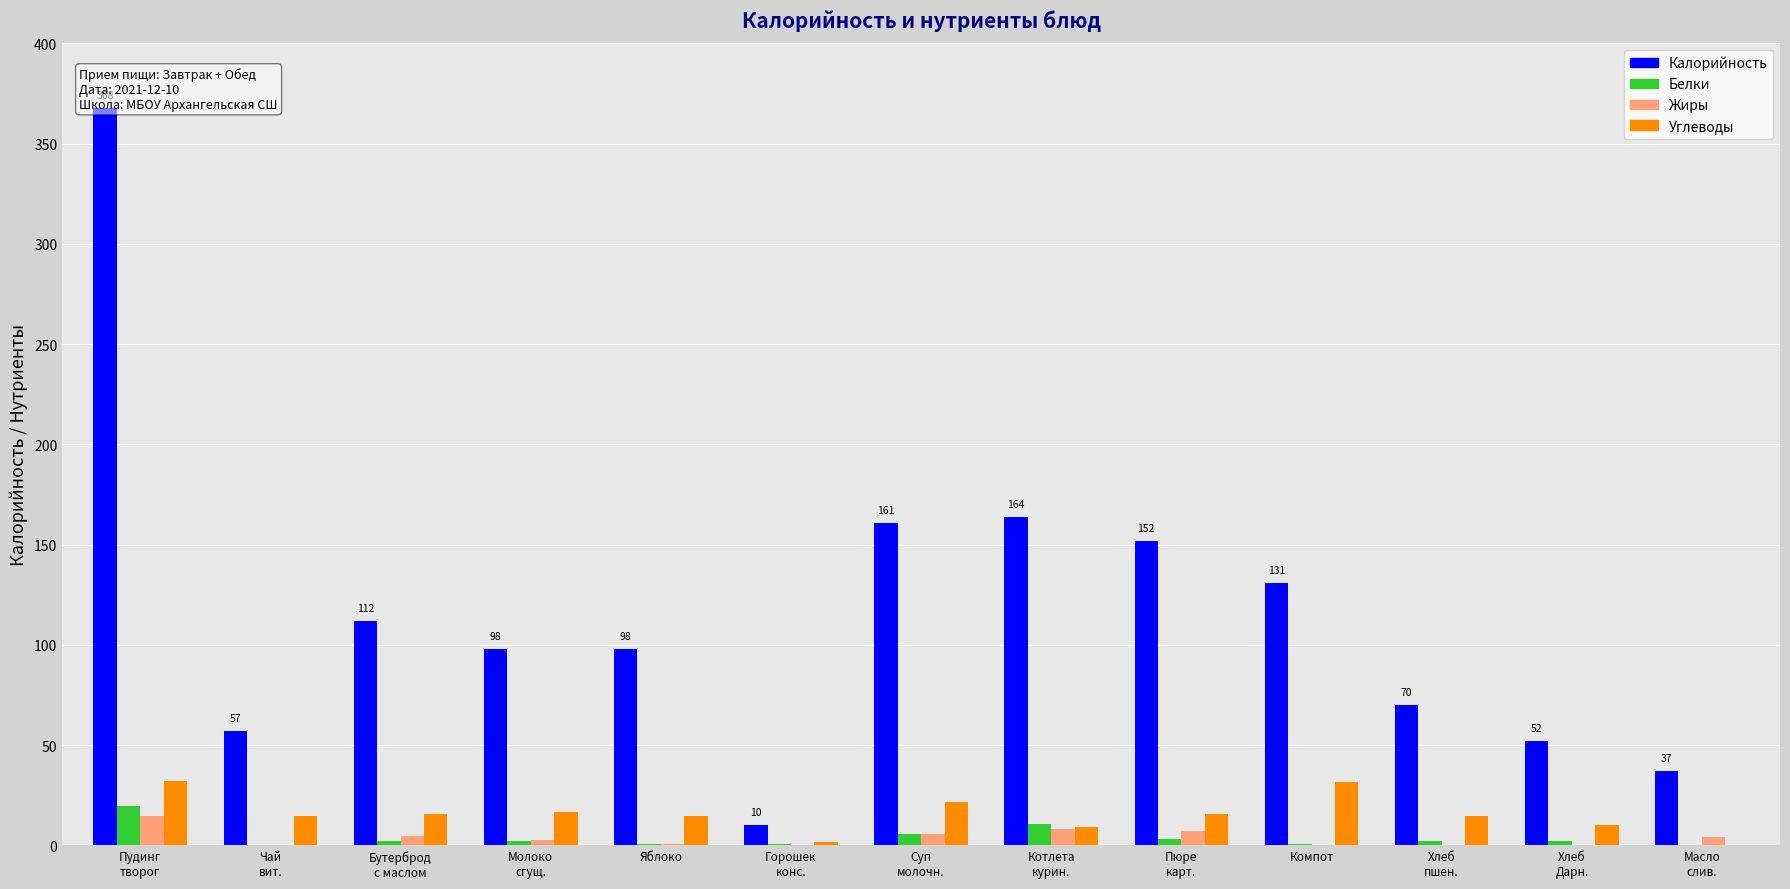

List the series in order of their peak value, lowest first.

Жиры, Белки, Углеводы, Калорийность